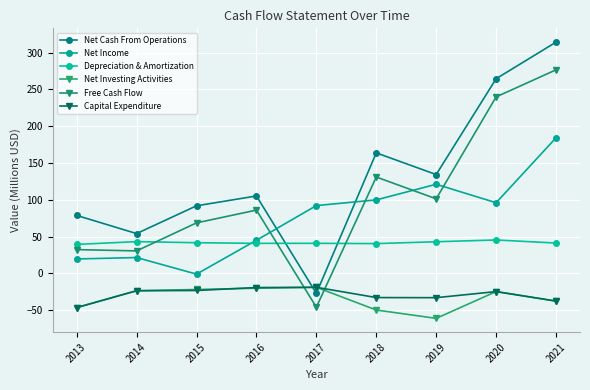

What is the value of the Net Income point at the 9th from the left?

184.2